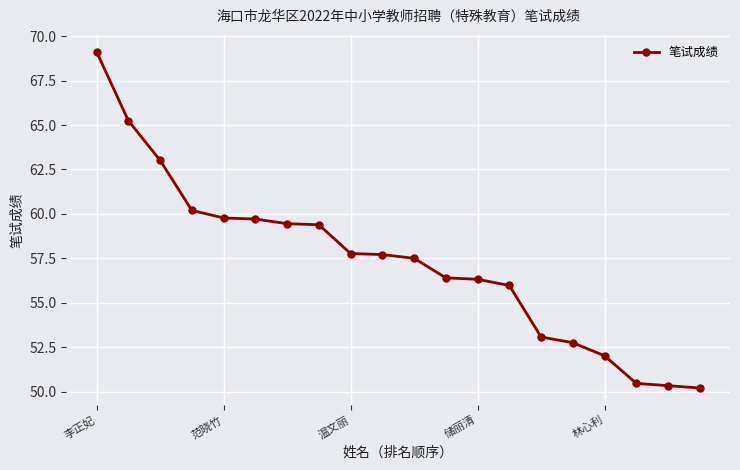

What is the maximum value shown in the chart?

69.1